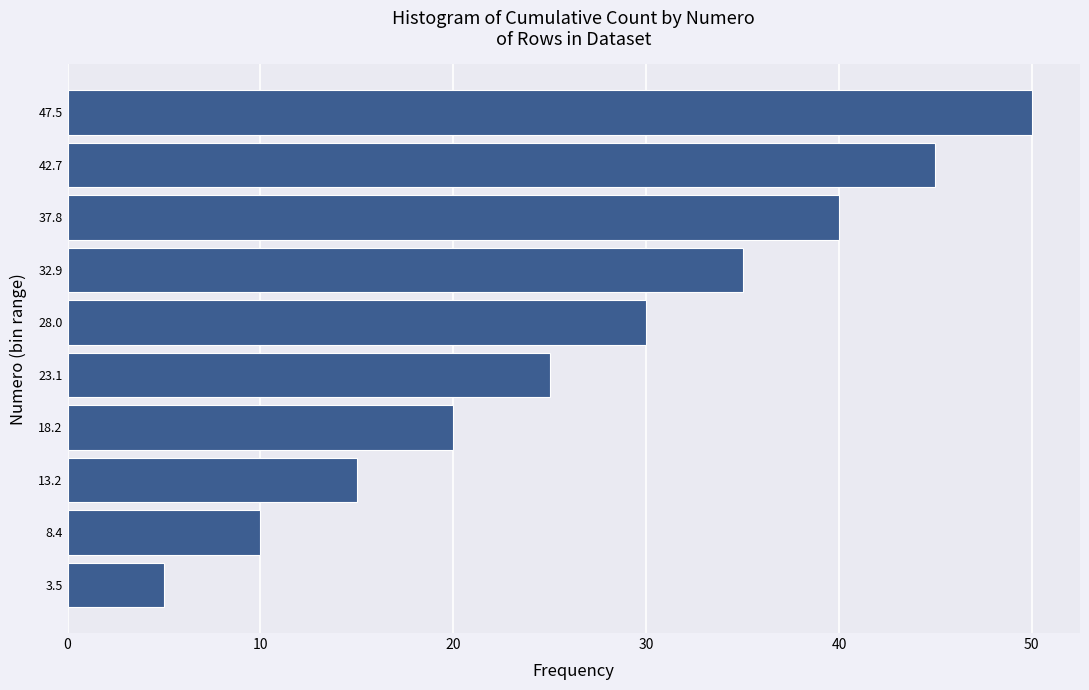

Reading bottom to top, list every bar in this chart as the range it spans on the y-axis followed by its length. Neither the bar edges nor the lengths are printed on the chart, so give them approximately, as read against the axes.

1.0 to 5.9: 5
5.9 to 10.8: 10
10.8 to 15.7: 15
15.7 to 20.6: 20
20.6 to 25.5: 25
25.5 to 30.4: 30
30.4 to 35.3: 35
35.3 to 40.2: 40
40.2 to 45.1: 45
45.1 to 50.0: 50